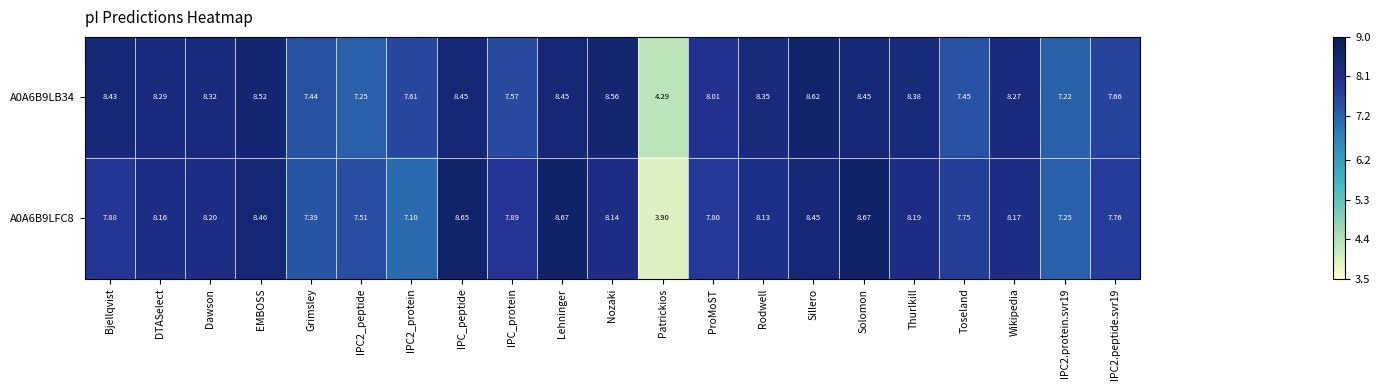

Which series has the largest range (max minus min)?

A0A6B9LFC8